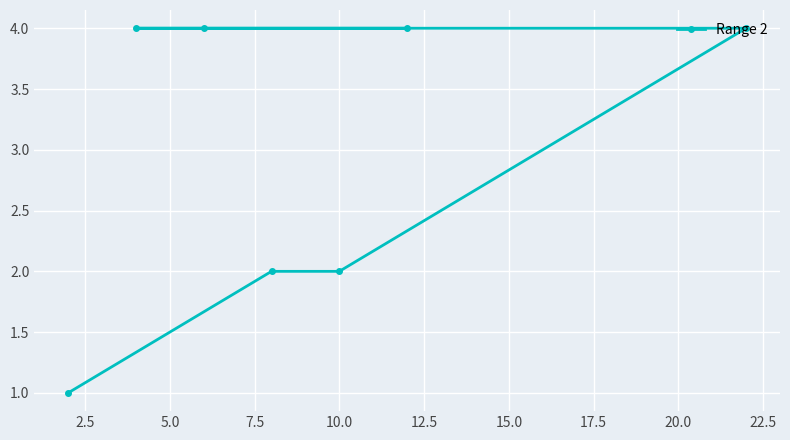

What is the maximum value shown in the chart?

4